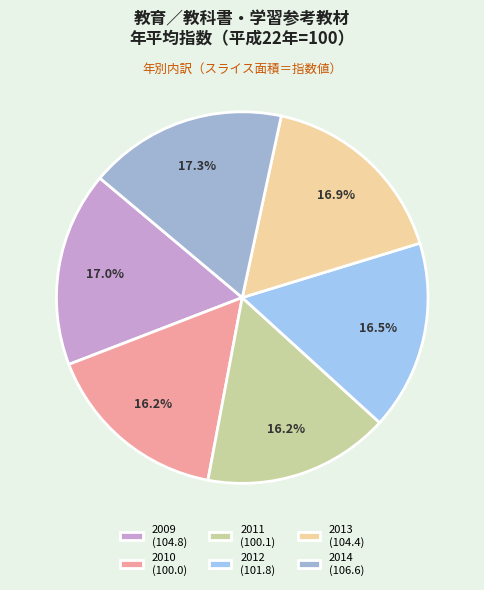

What portion of the pie excludes 2011?

83.8%